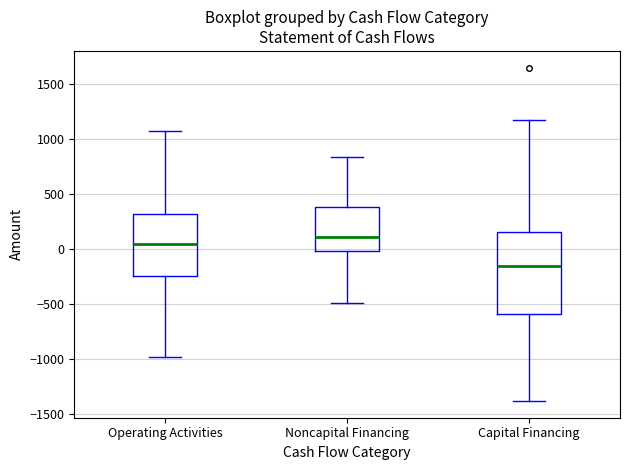

Comparing the boxes themselves (not the whiskers), which one is the tallest?

Capital Financing